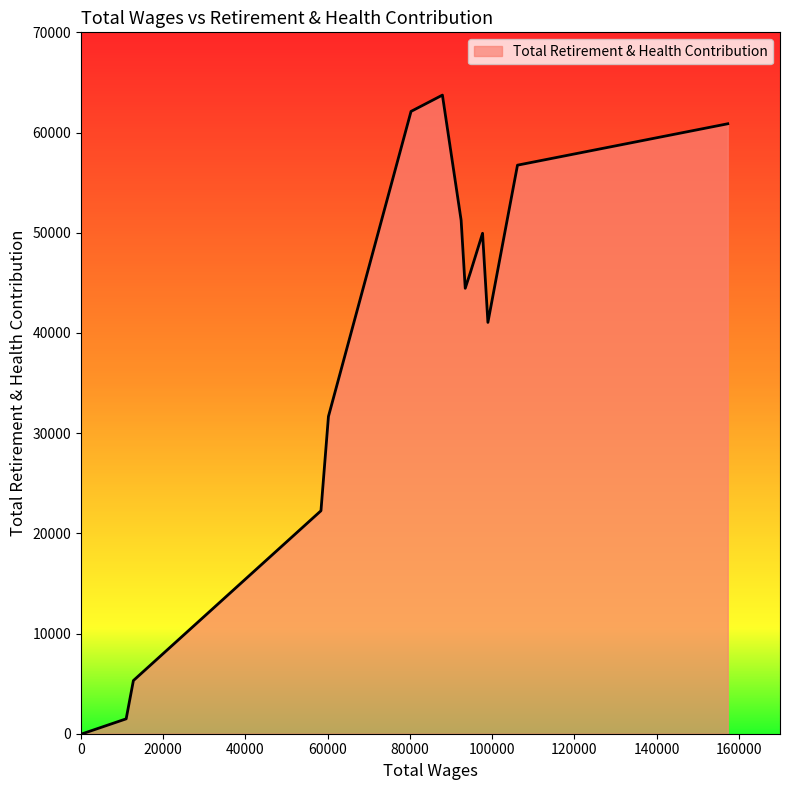

What is the greatest value displayed?

63735